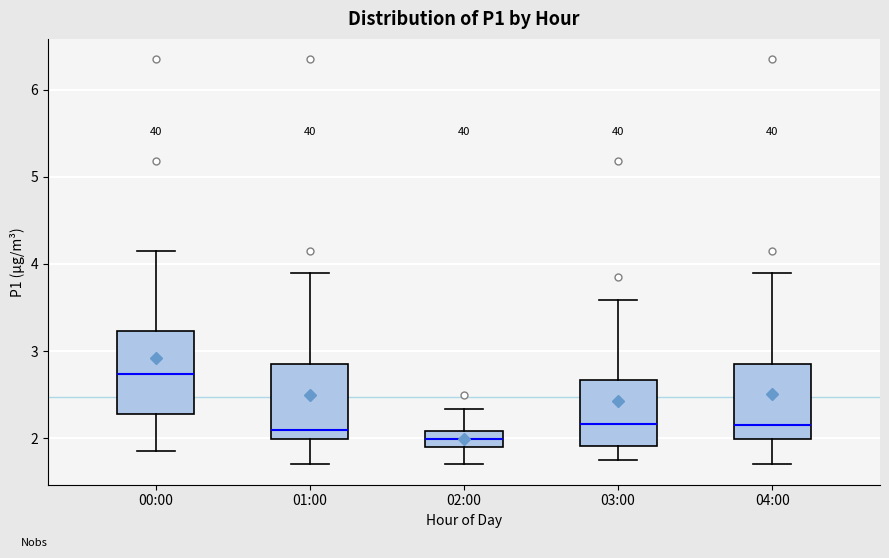

Reading left to right, transcribe this box plot: for each box, give where its median line is, the range the box spans, and where its two whiskers end, as read against the y-axis. The values are not printed on the chart, so give them approximately, as read against the axis.

00:00: median 2.7, box 2.3 to 3.2, whiskers 1.9 to 4.2
01:00: median 2.1, box 2.0 to 2.9, whiskers 1.7 to 3.9
02:00: median 2.0, box 1.9 to 2.1, whiskers 1.7 to 2.3
03:00: median 2.2, box 1.9 to 2.7, whiskers 1.8 to 3.6
04:00: median 2.2, box 2.0 to 2.9, whiskers 1.7 to 3.9